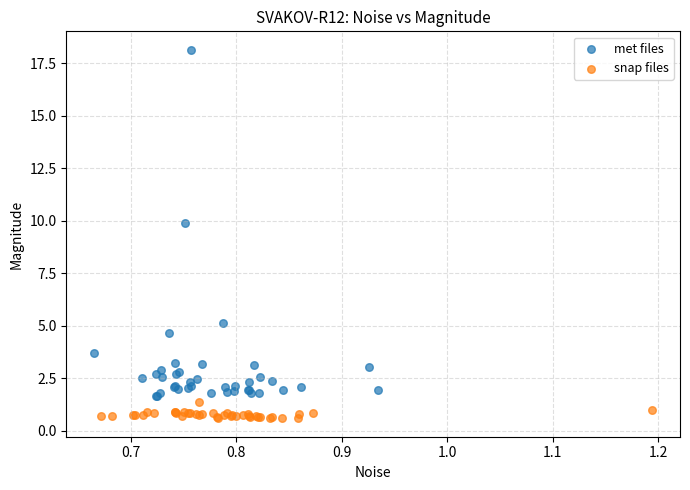

Which series reaches the maximum Y coordinate?

met files